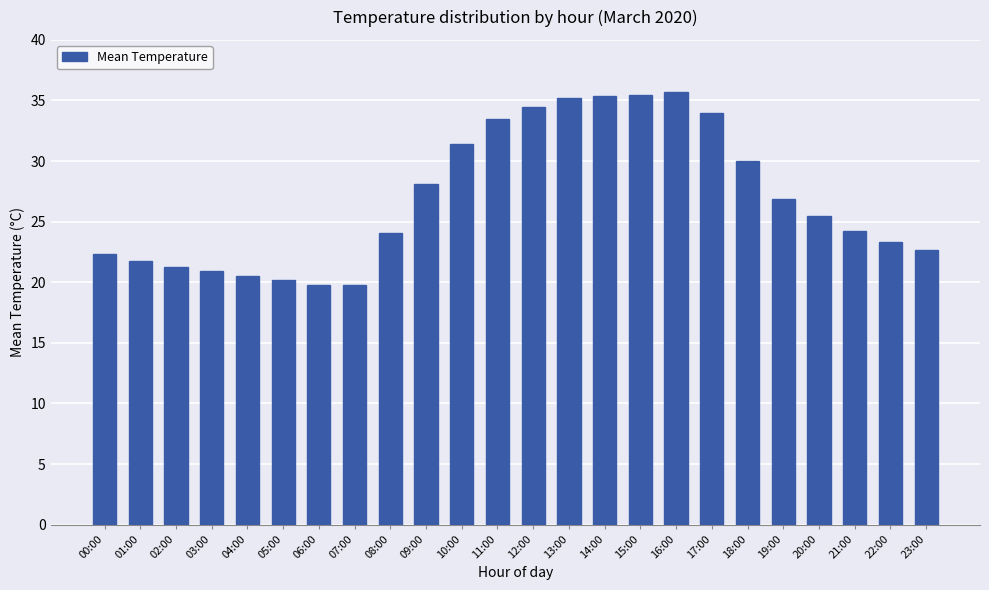

What is the ratio of the value at 07:00 to the value at 03:00?

0.9